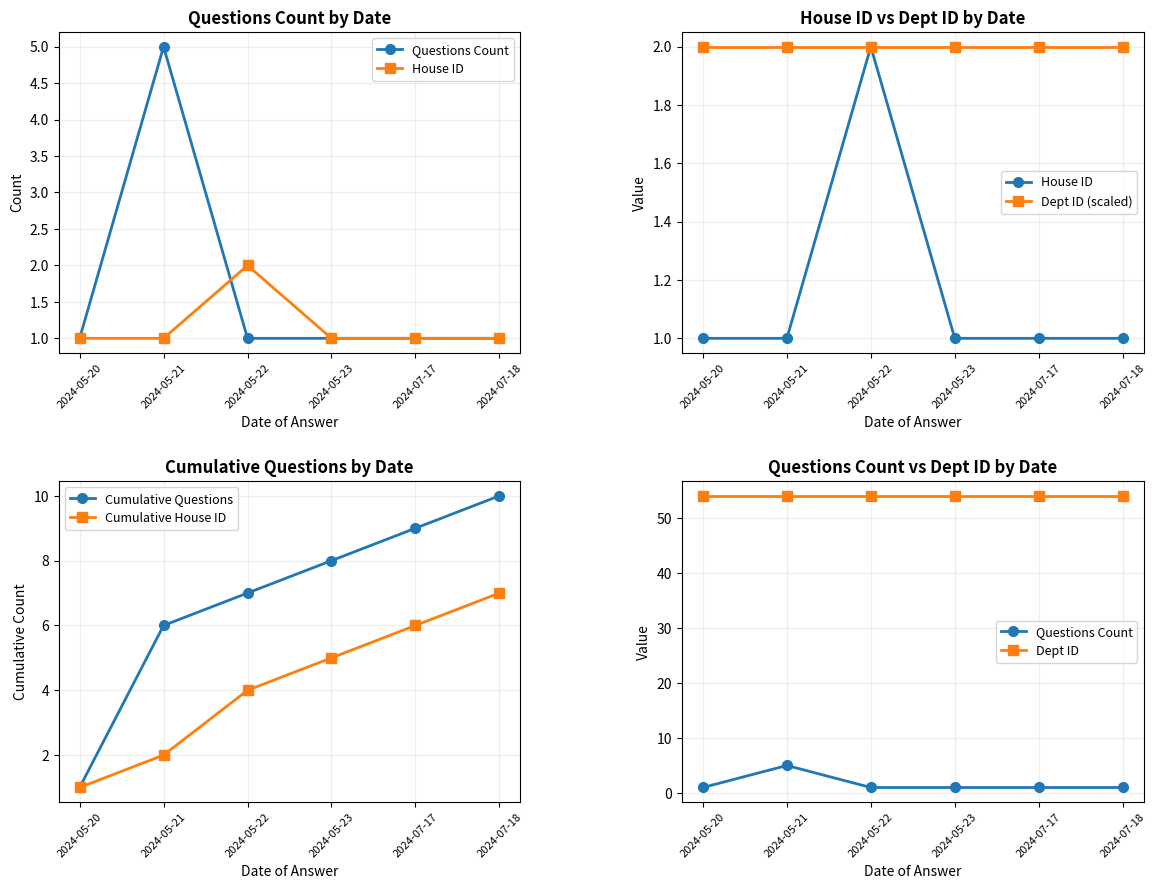

The value of Cumulative Questions at 2024-05-22 is 7. True or false?

True